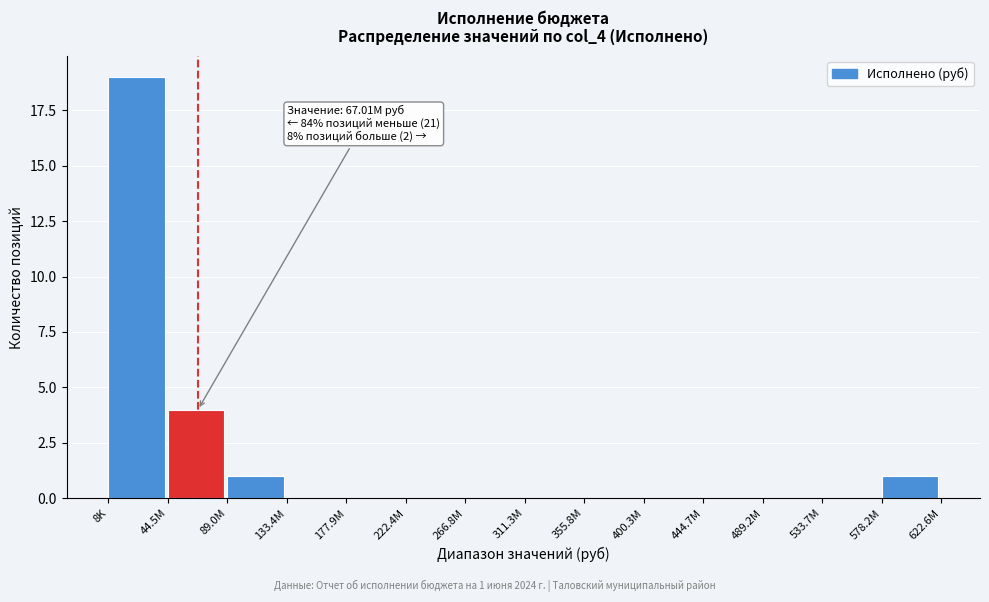

Reading left to right, list all the values displayed in this chart.

8K=19	44.5M=4	89.0M=1	133.4M=0	177.9M=0	222.4M=0	266.8M=0	311.3M=0	355.8M=0	400.3M=0	444.7M=0	489.2M=0	533.7M=0	578.2M=1